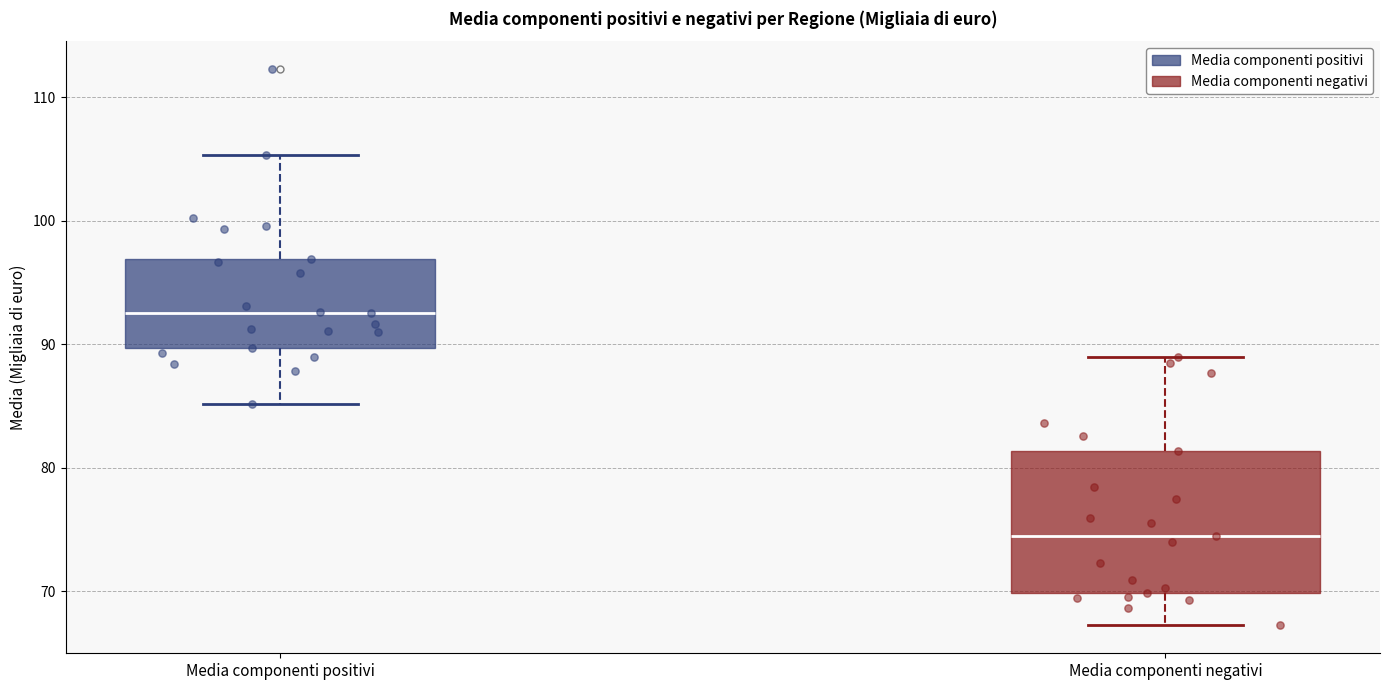

Where does the median line of the box for Media componenti positivi sit on the y-axis? The values are not printed on the chart, so give them approximately, as read against the axis.

93